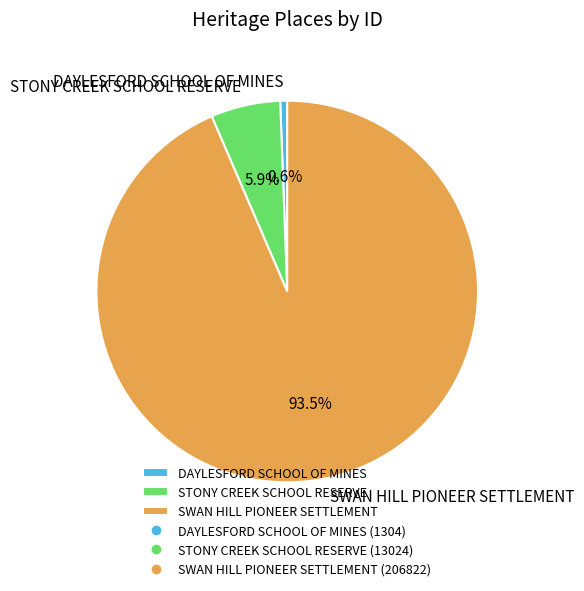

True or false: DAYLESFORD SCHOOL OF MINES accounts for 1% of the total.

True